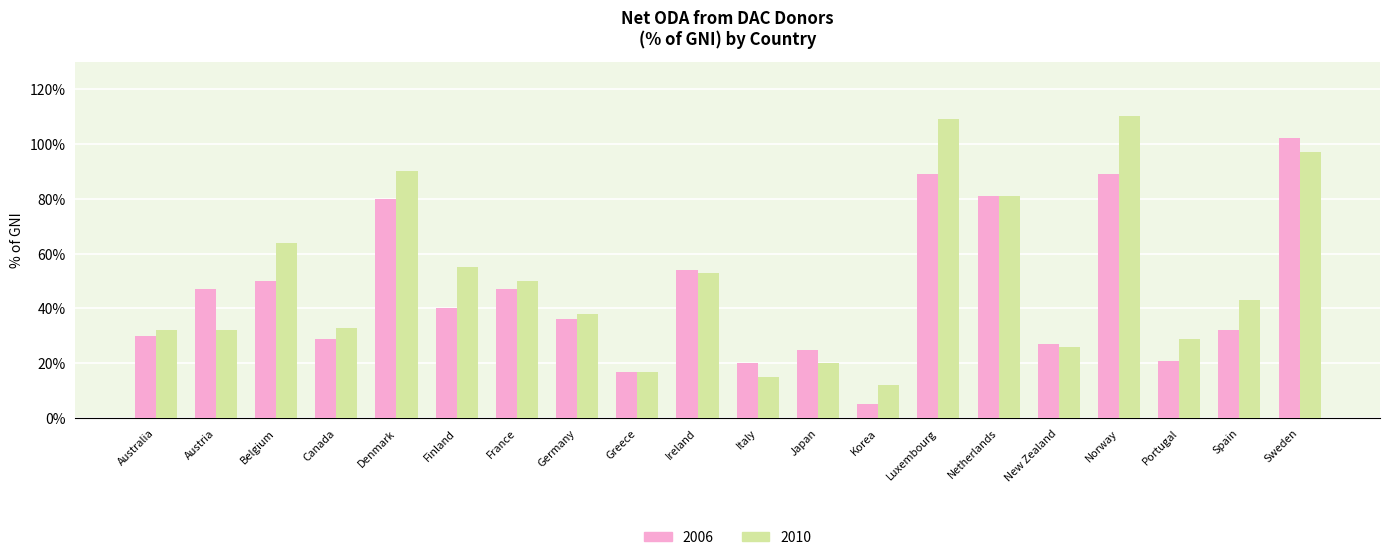

What are all the series names shown in the legend?

2006, 2010